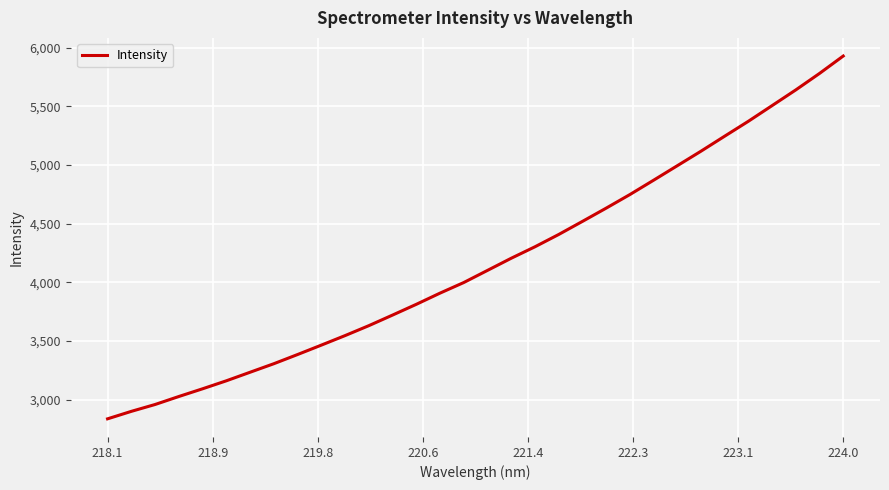

What is the maximum value shown in the chart?

5930.0